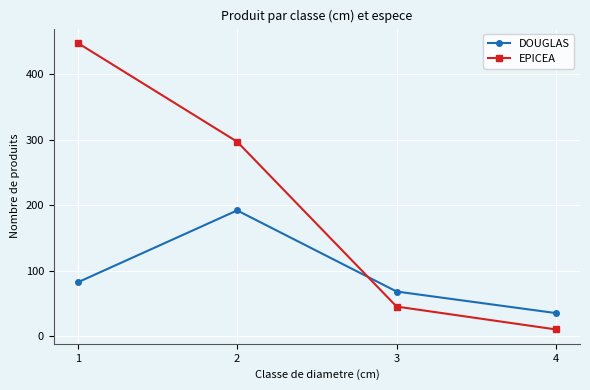

What is the value of the EPICEA point at the 4th from the left?

10